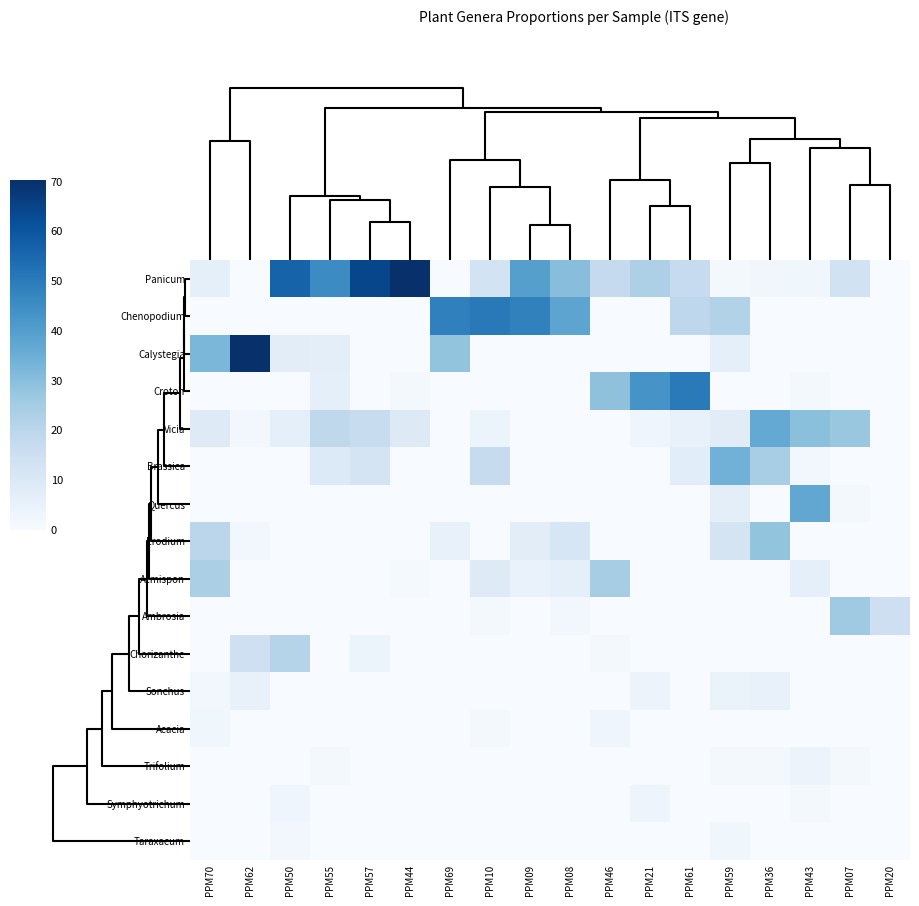

List the series in order of their peak value, lowest first.

Taraxacum, Acacia, Symphyotrichum, Trifolium, Sonchus, Chorizanthe, Acmispon, Ambrosia, Erodium, Brassica, Vicia, Quercus, Croton, Chenopodium, Panicum, Calystegia